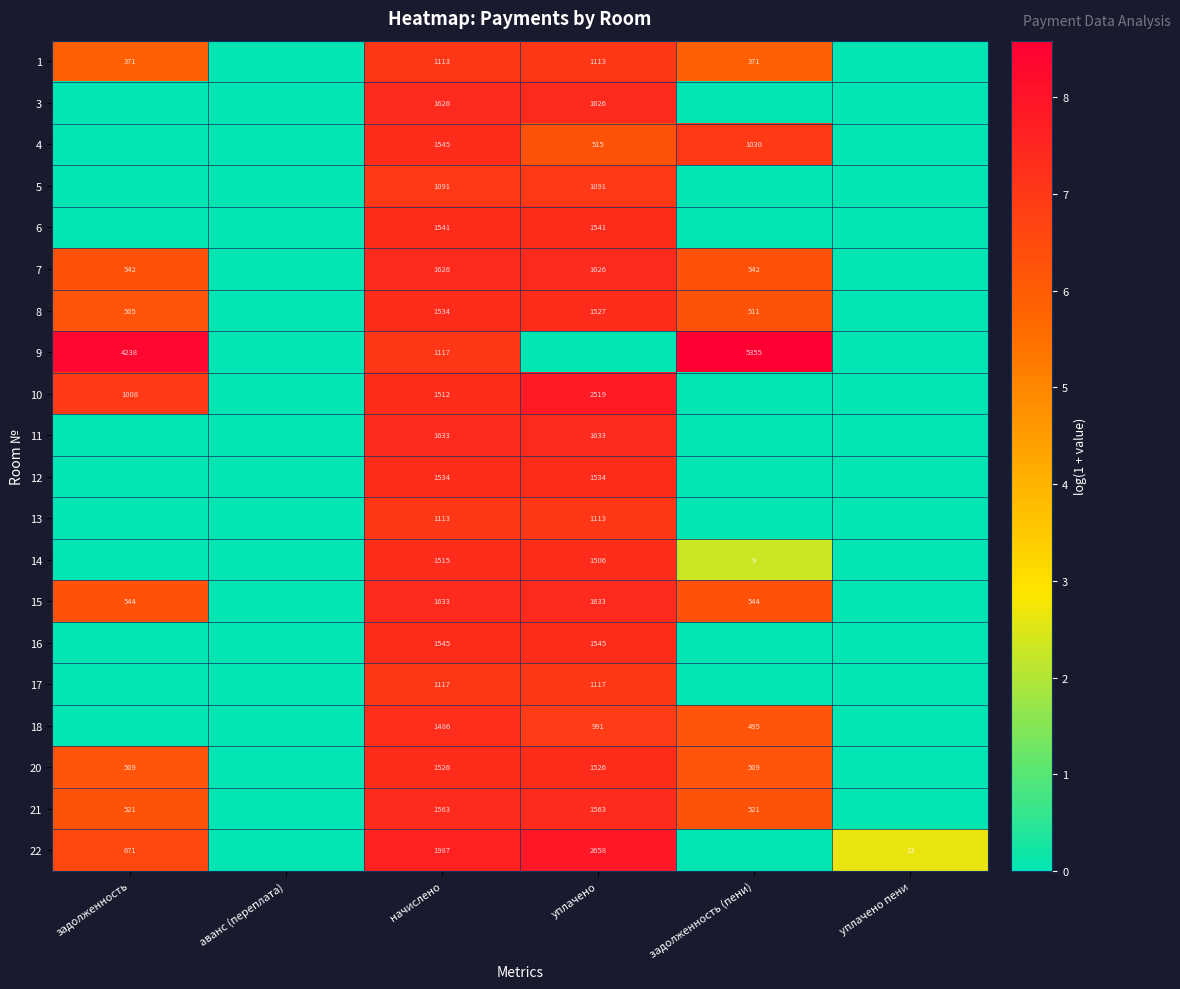

Is it true that 8 equals 286 at задолженность (пени)?

False